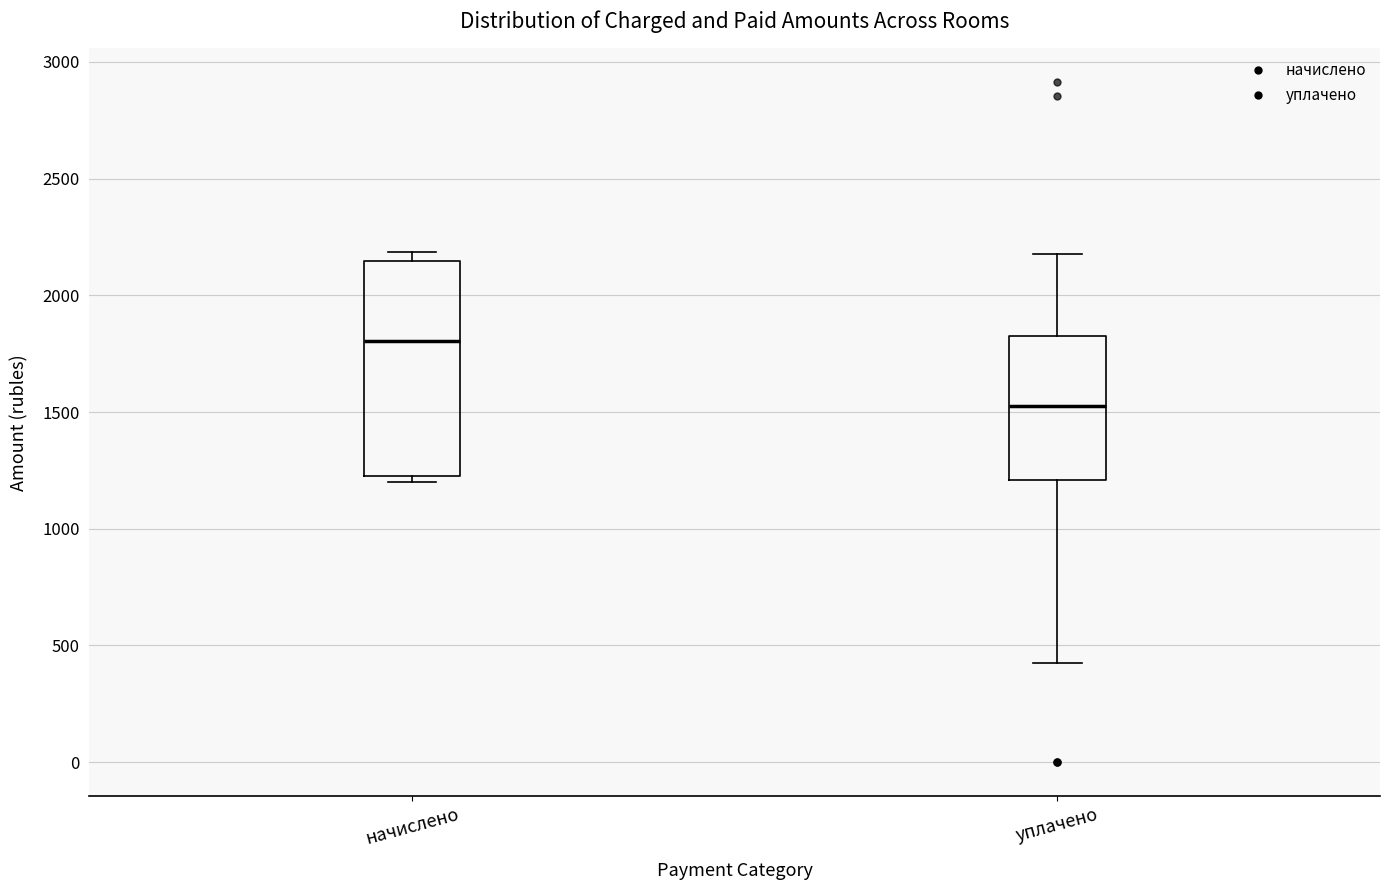

Which box's median line is the highest?

начислено